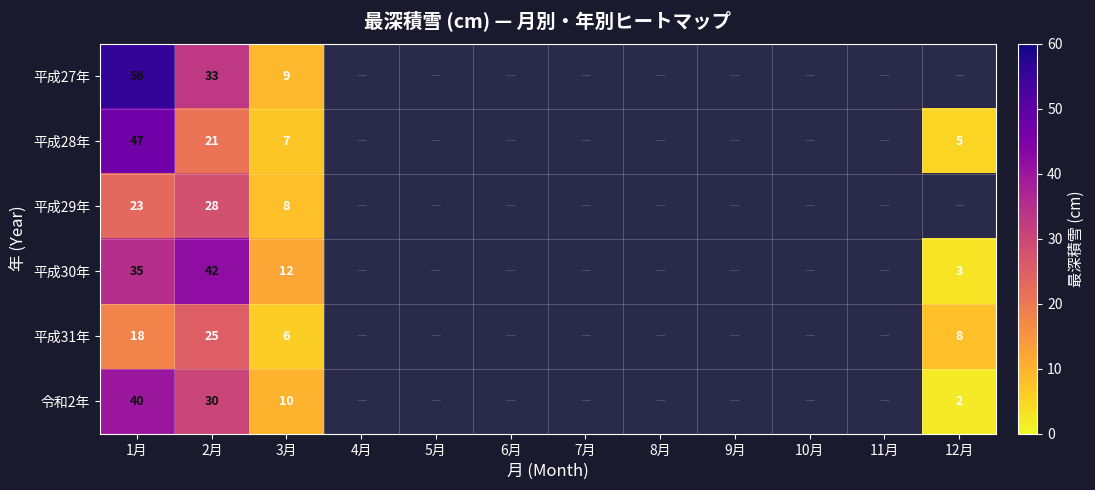

At how many categories does at least one series exceed 40?

2